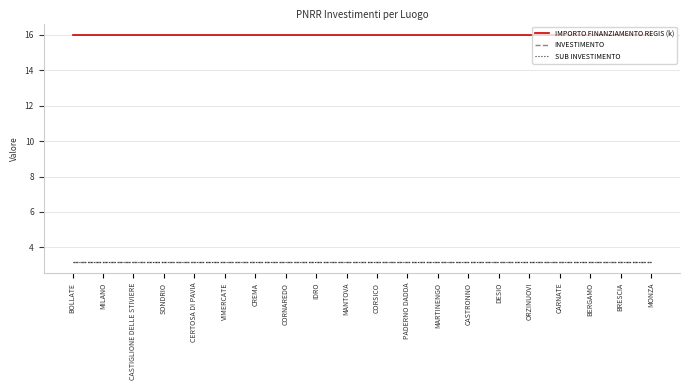

What is the minimum value for INVESTIMENTO?

3.2